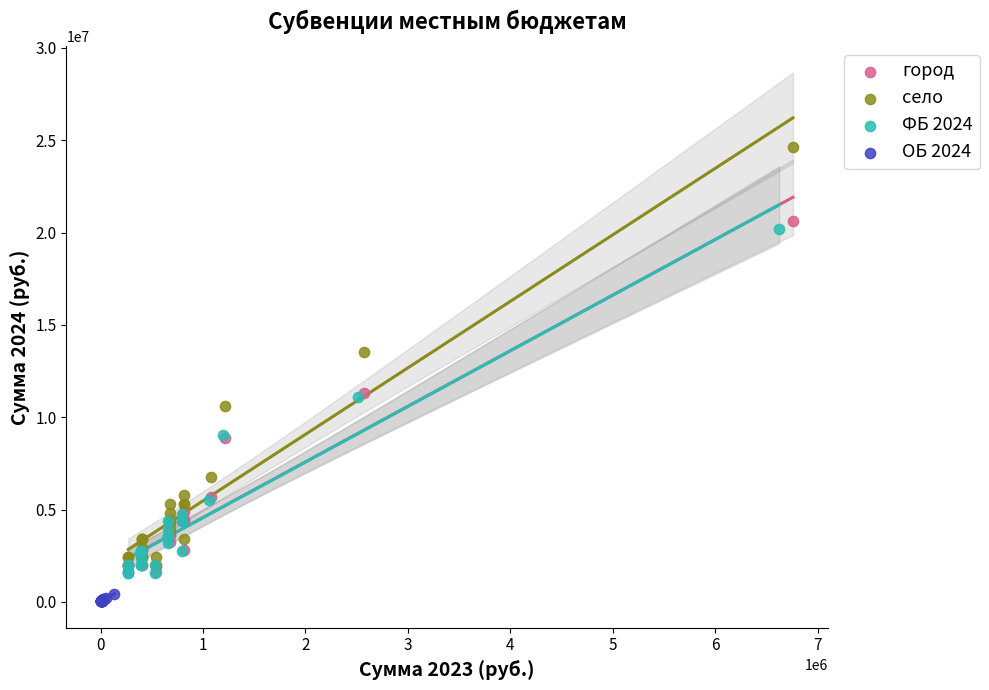

Which series contains the highest Y value?

село